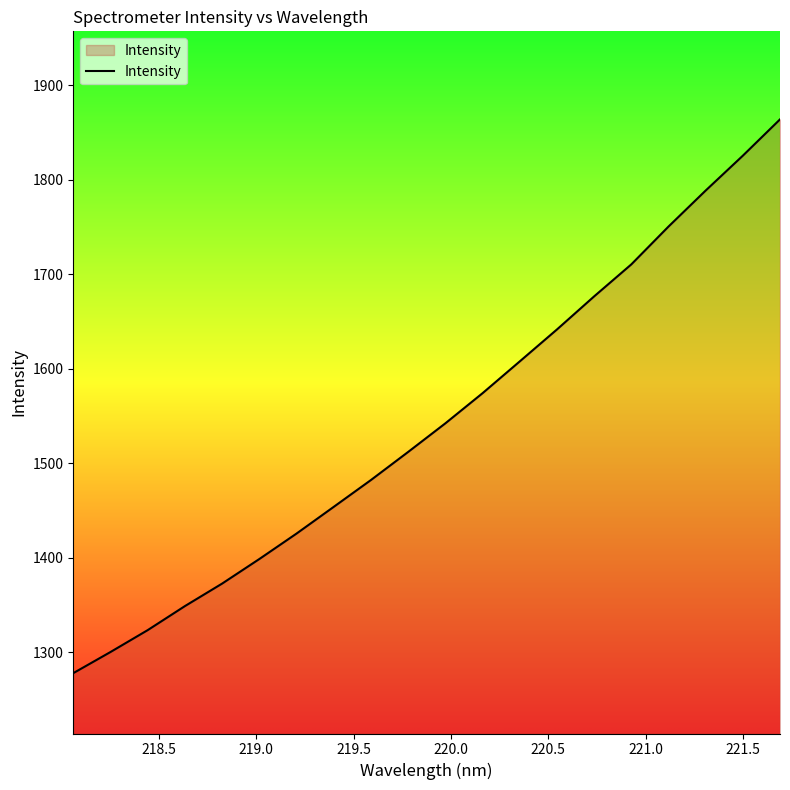

What is the difference between the maximum and minimum values?

586.2